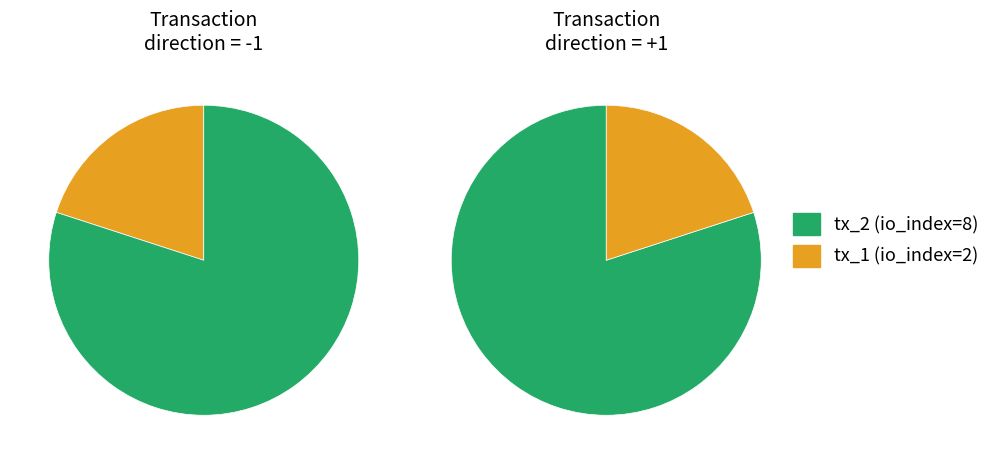

Rank the categories by value from highest to lowest.

tx_2, tx_1